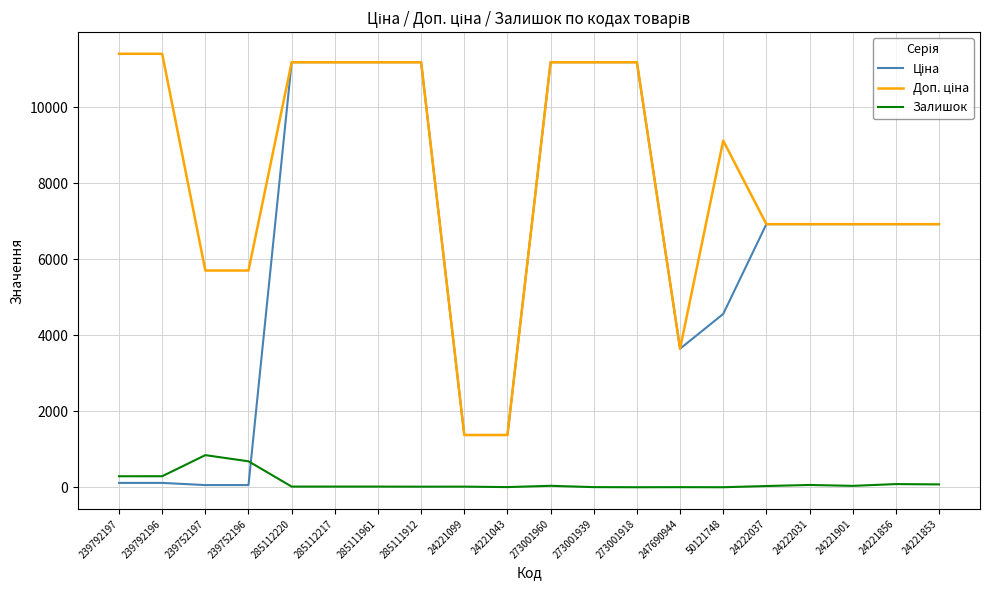

What is the difference between the maximum and minimum values in the Залишок series?

845.0